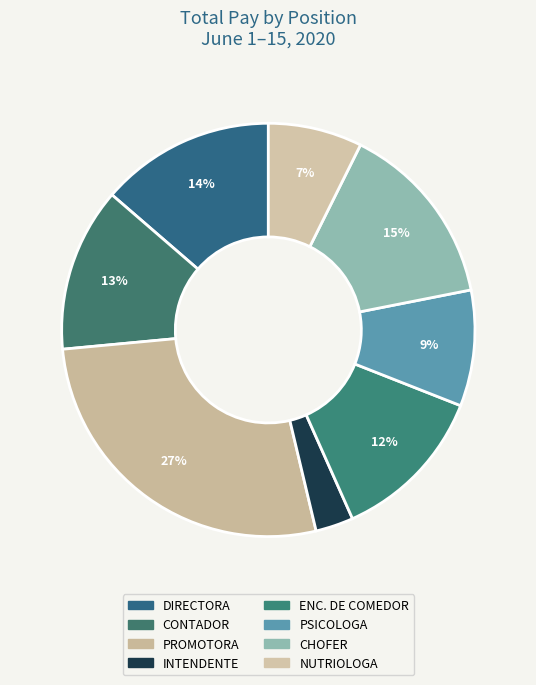

How many segments does this pie chart have?

8